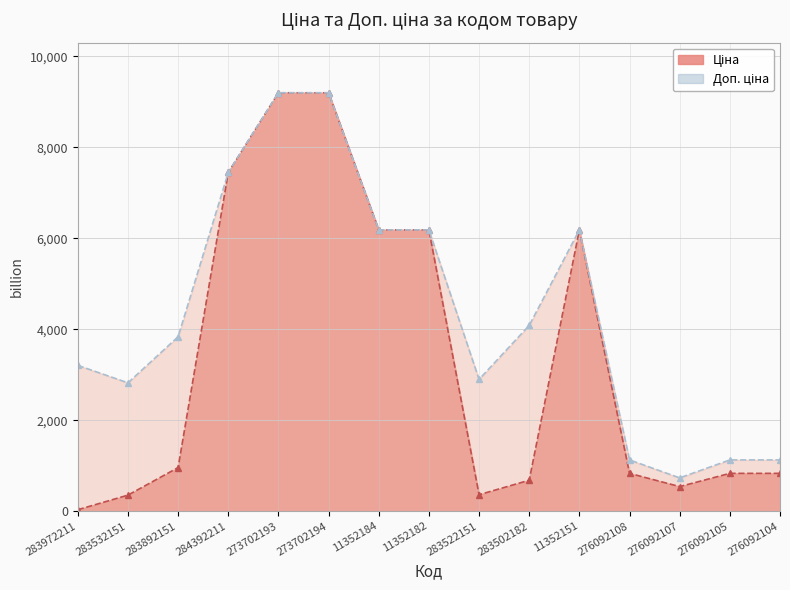

True or false: Доп. ціна and Ціна intersect in this chart.

False